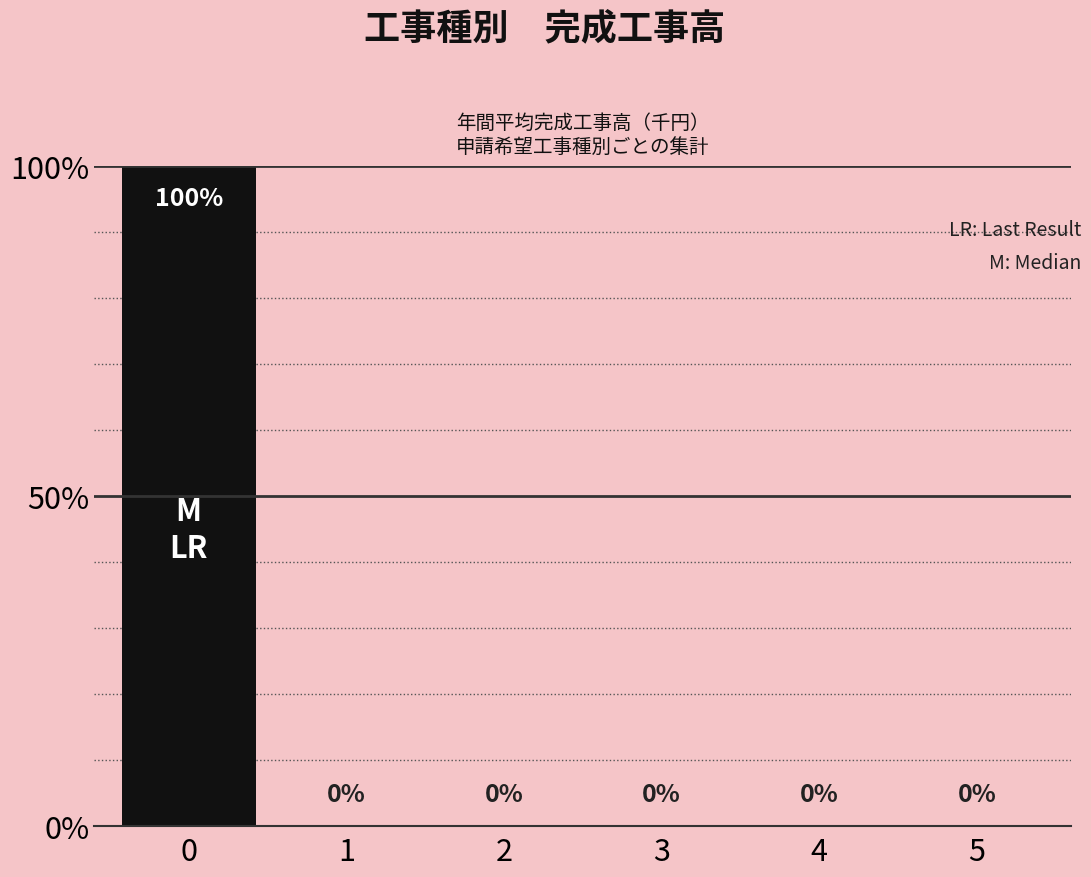

The value at 2 is -33. True or false?

False